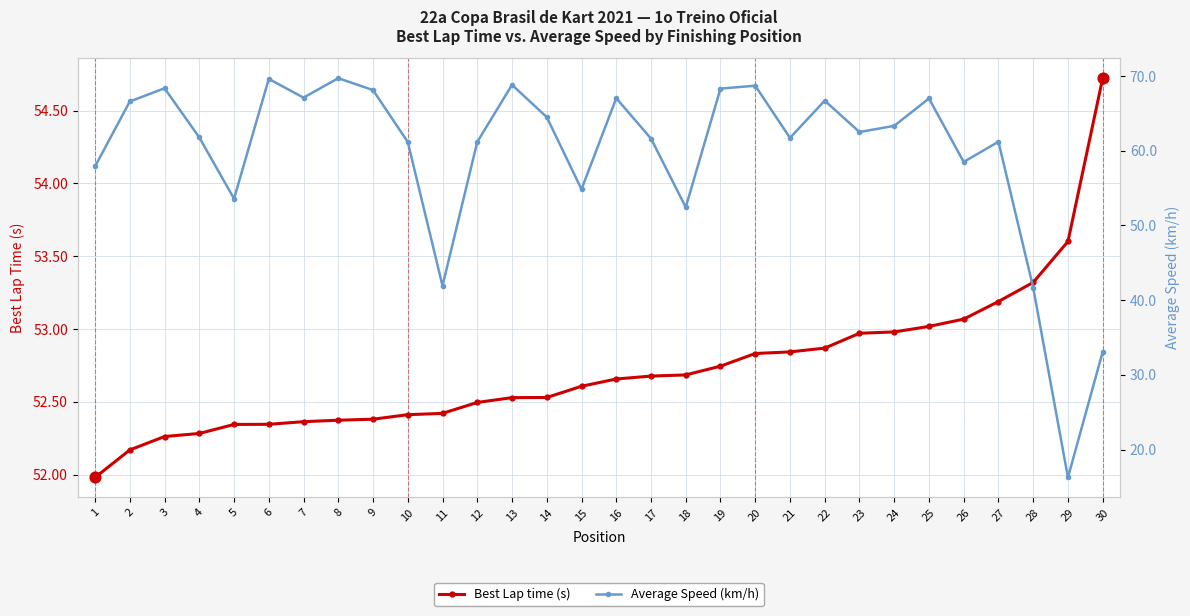

At which category is the sum across all series the highest?

8